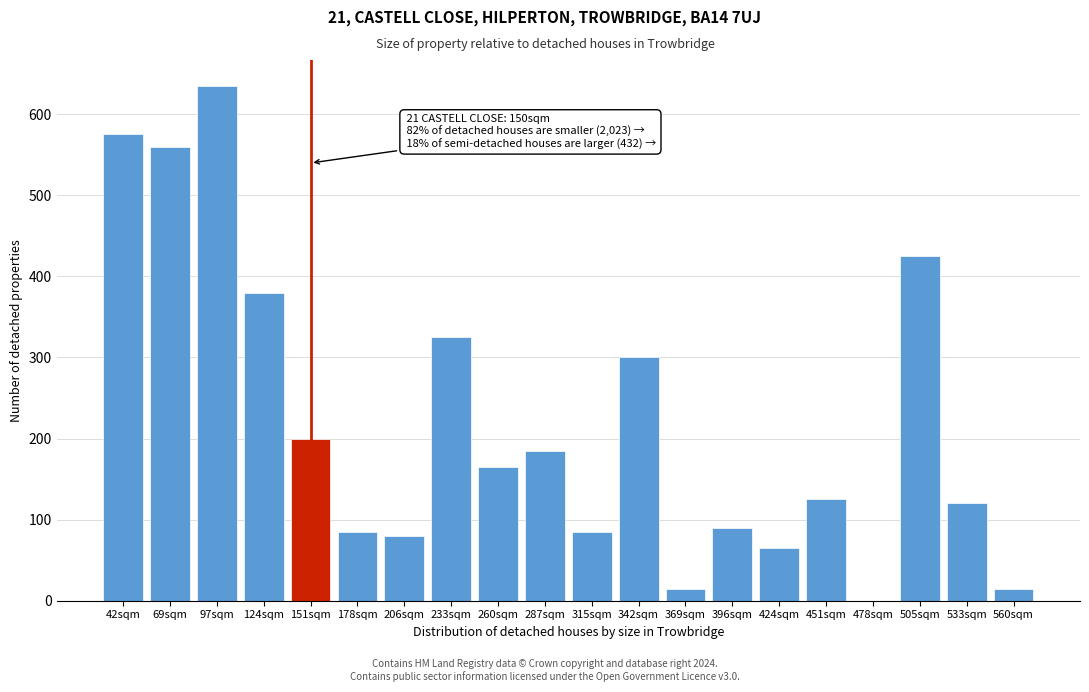

Reading right to left, what are all the values shown in this chart?

560sqm=15	533sqm=120	505sqm=425	478sqm=0	451sqm=125	424sqm=65	396sqm=90	369sqm=15	342sqm=300	315sqm=85	287sqm=185	260sqm=165	233sqm=325	206sqm=80	178sqm=85	151sqm=200	124sqm=380	97sqm=635	69sqm=560	42sqm=575